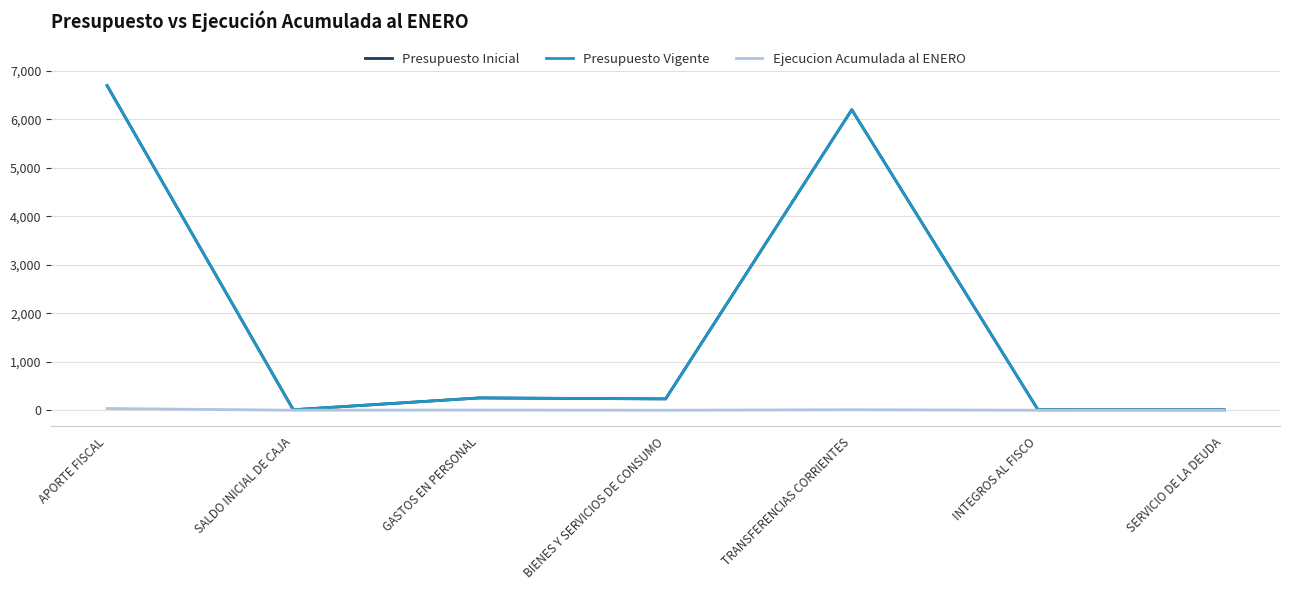

What is the value of the Presupuesto Inicial point at the 1st from the left?

6697